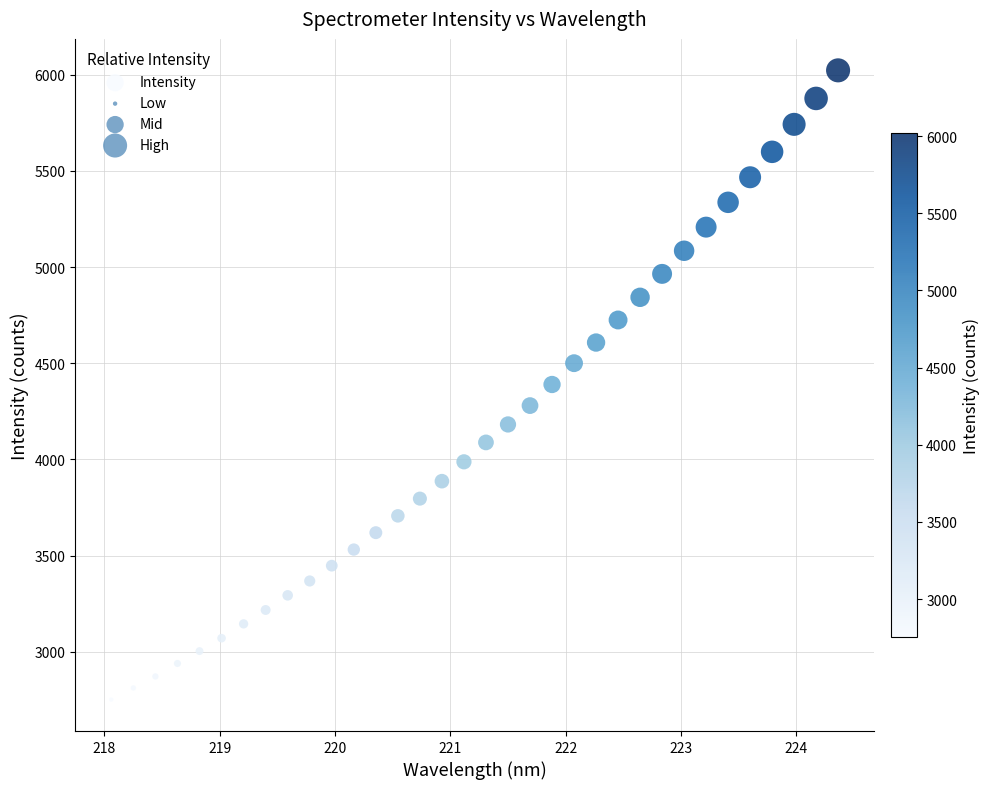

What is the range of X values (max minus min)?

6.3